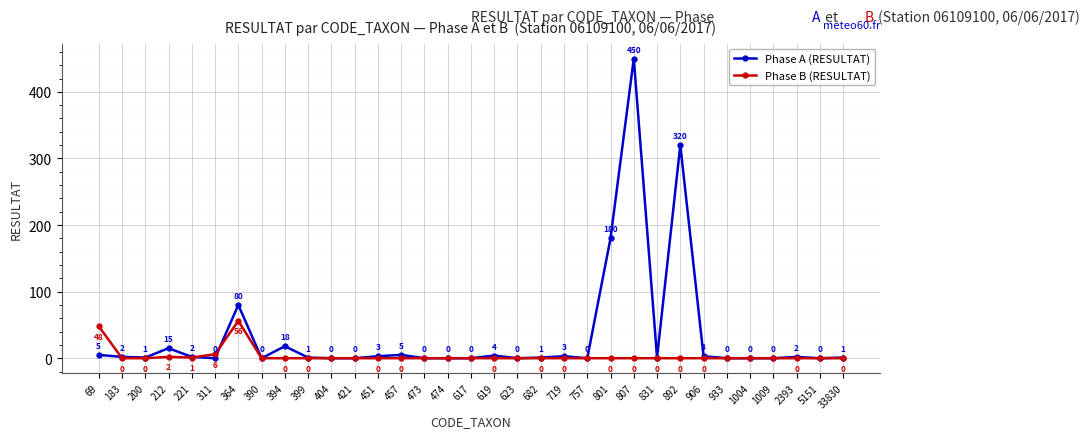

What is the greatest value displayed?

450